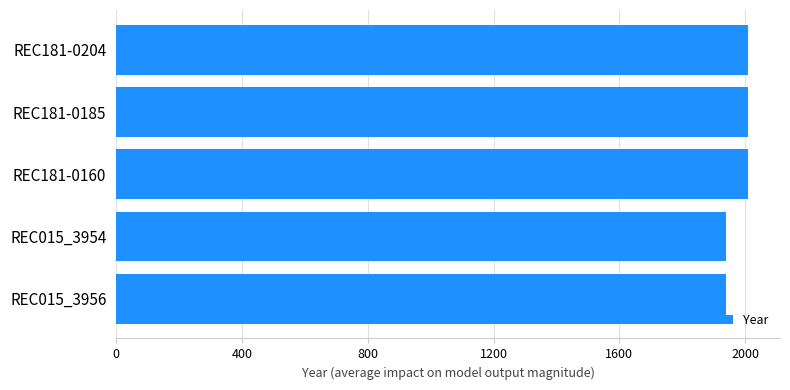

The chart shows a value of 872 at REC015_3956. True or false?

False